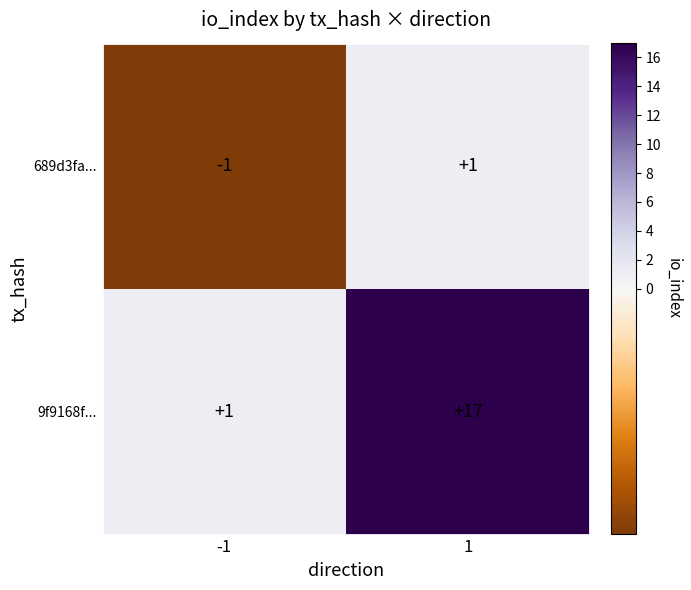

Which series has the largest total across all categories?

9f9168f...